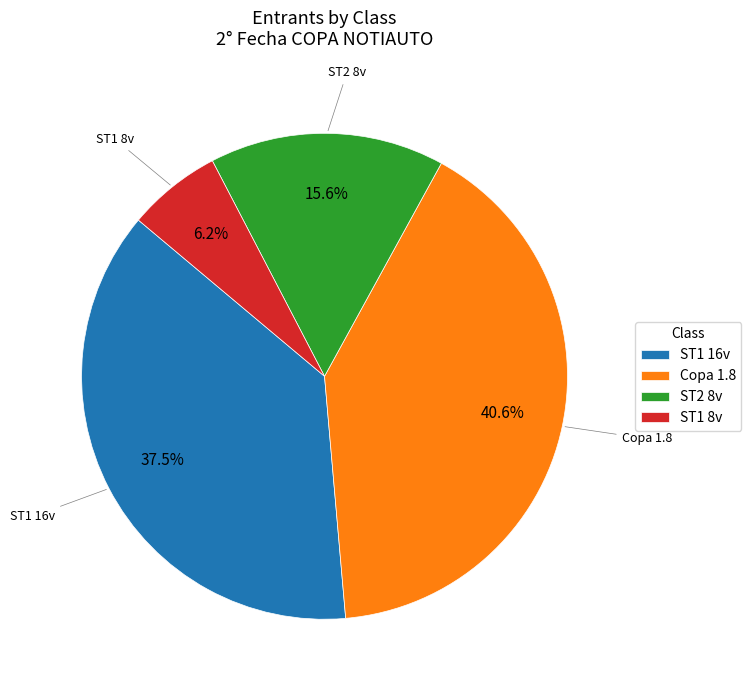

Do ST2 8v and ST1 16v together represent more than half of the pie?

Yes